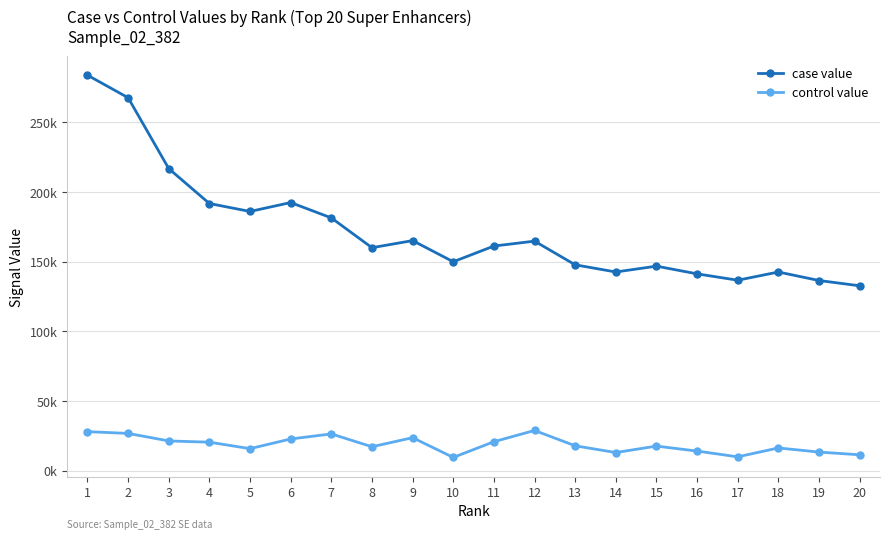

What is the difference between the case value values at 16 and 5?

44824.6